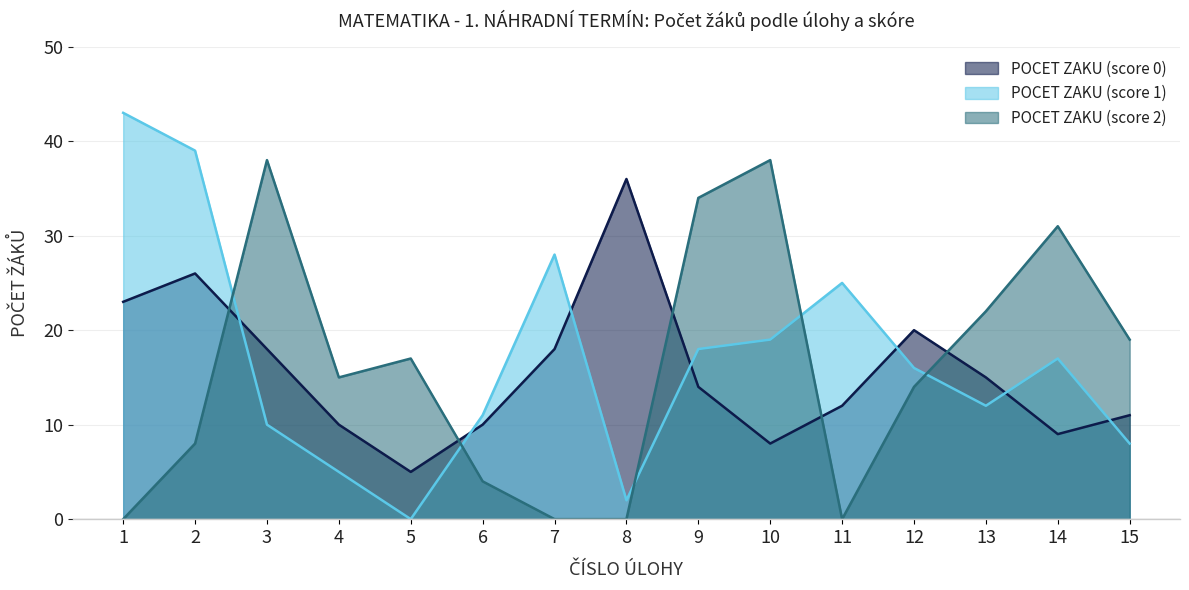

The value of POCET ZAKU (score 2) at 4 is 15. True or false?

True